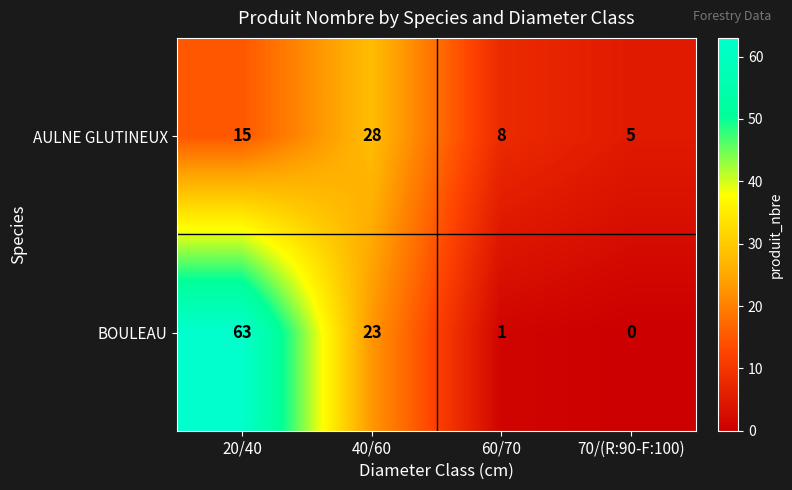

What is the sum of all AULNE GLUTINEUX values?

56